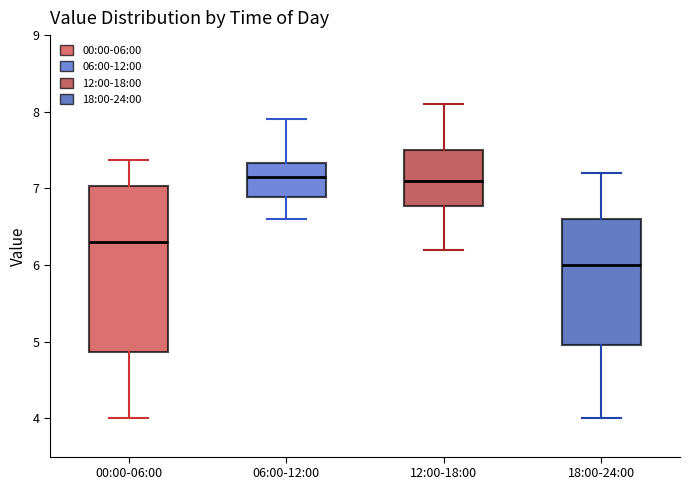

Comparing the boxes themselves (not the whiskers), which one is the tallest?

00:00-06:00